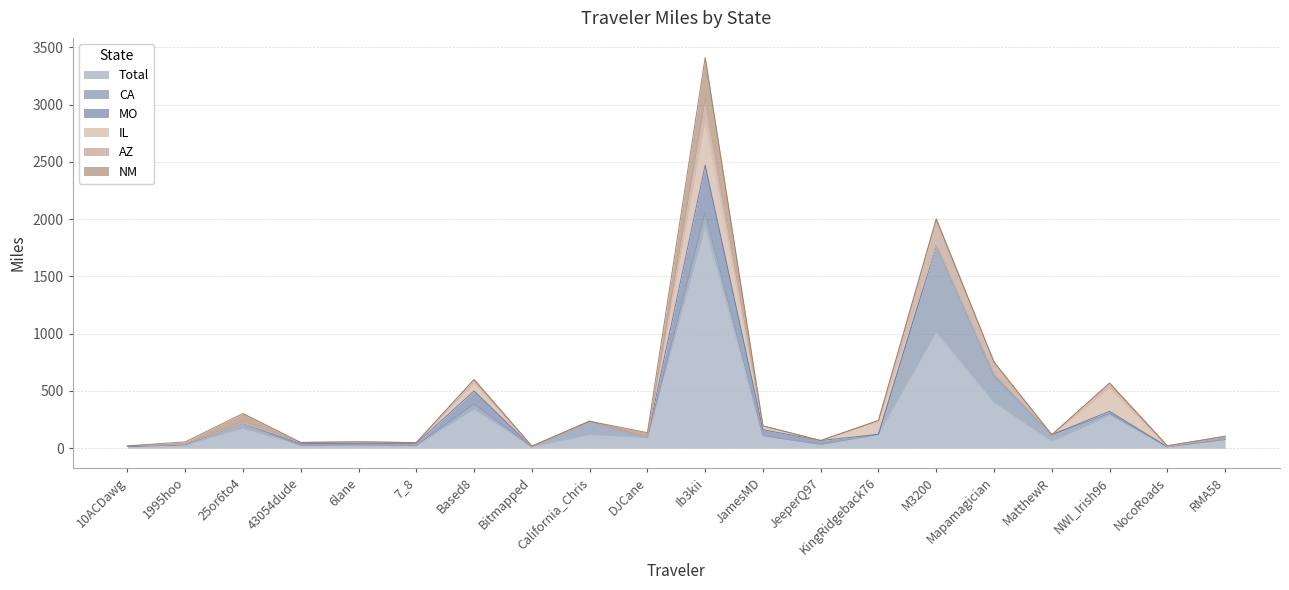

Rank the series by their maximum value, from highest to lowest.

Total, CA, MO, IL, NM, AZ